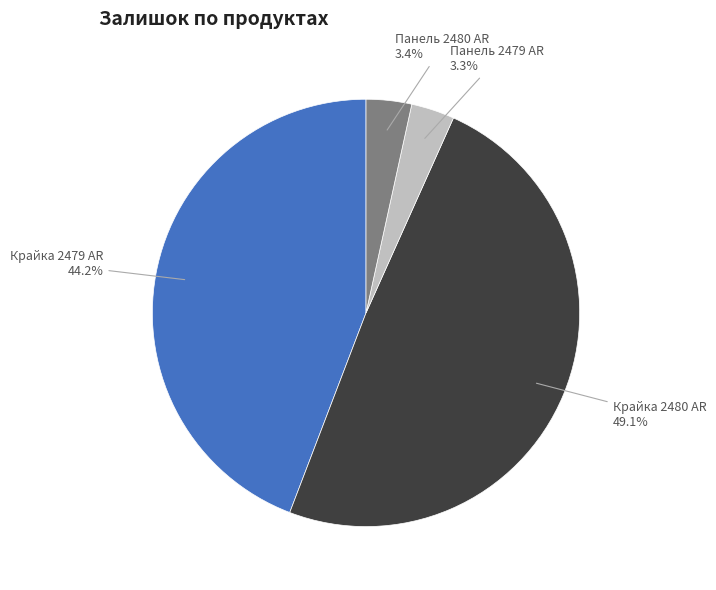

Which category has the biggest portion of the pie?

Крайка 2480 AR